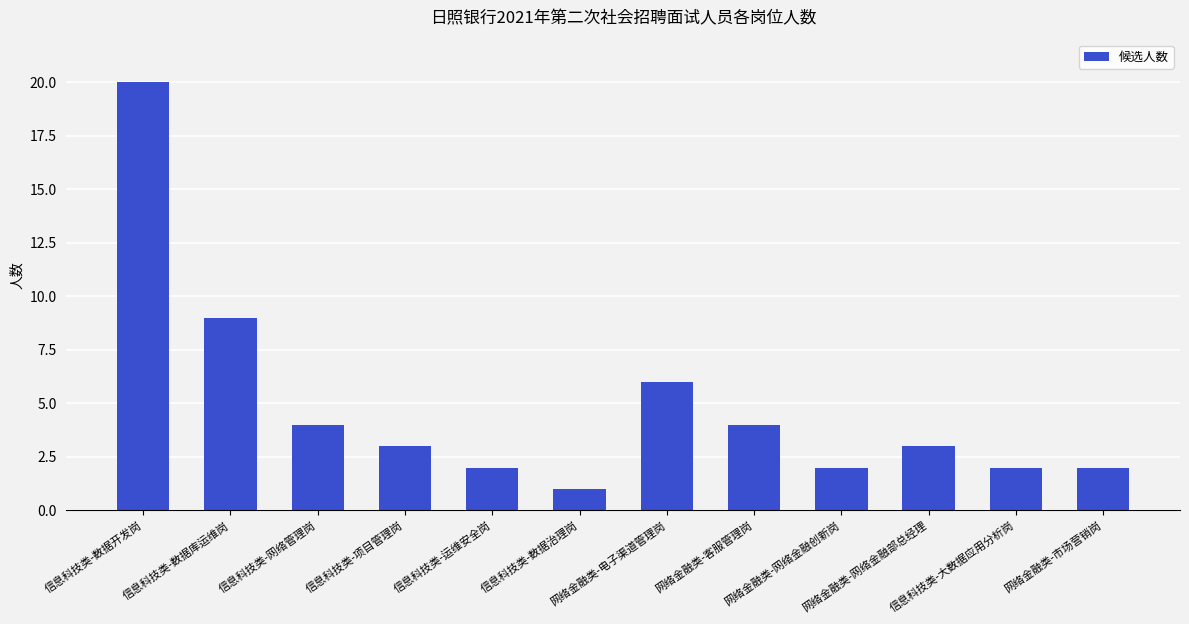

Which category has the lowest value across all series?

信息科技类-数据治理岗